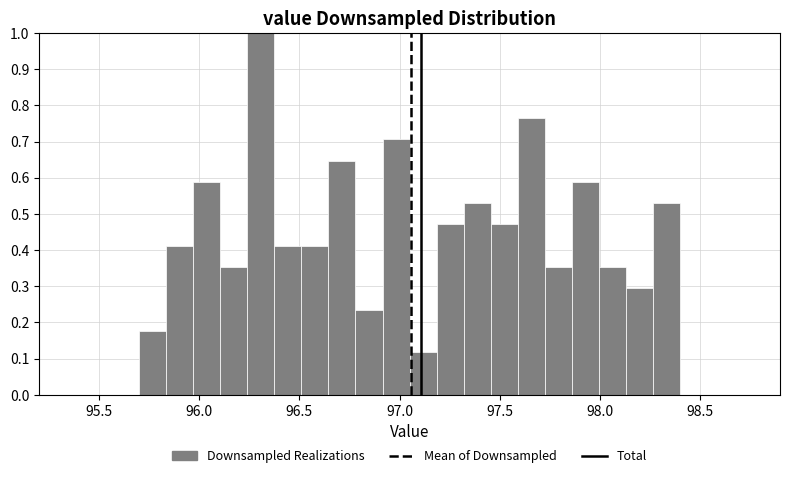

Around what value on the x-axis is the tallest bar? Give the approximate position of its centre, as read against the axis.

96.30